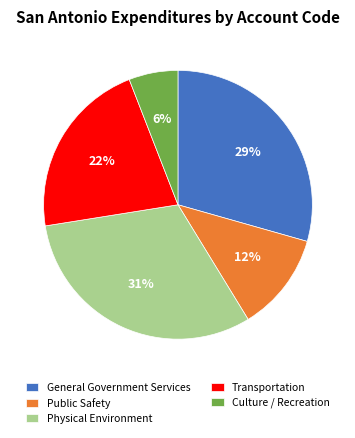

What is the smallest slice in the pie chart?

Culture / Recreation